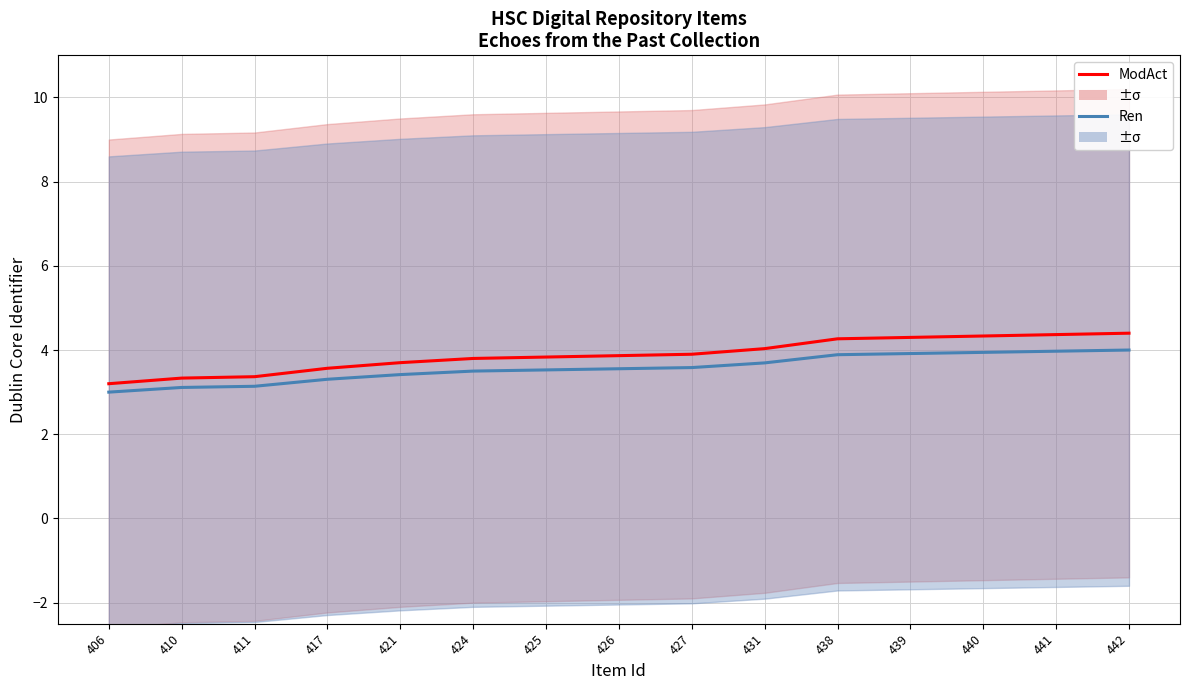

Does the chart display data point markers on the line(s)?

No